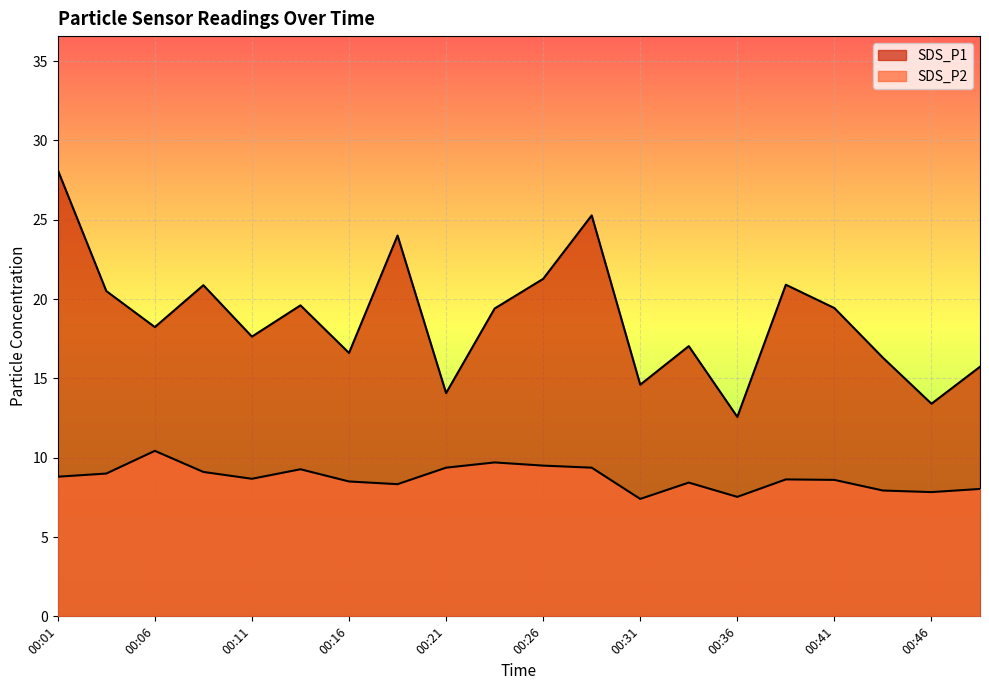

What is the value of the SDS_P1 point at the 18th from the left?

16.3